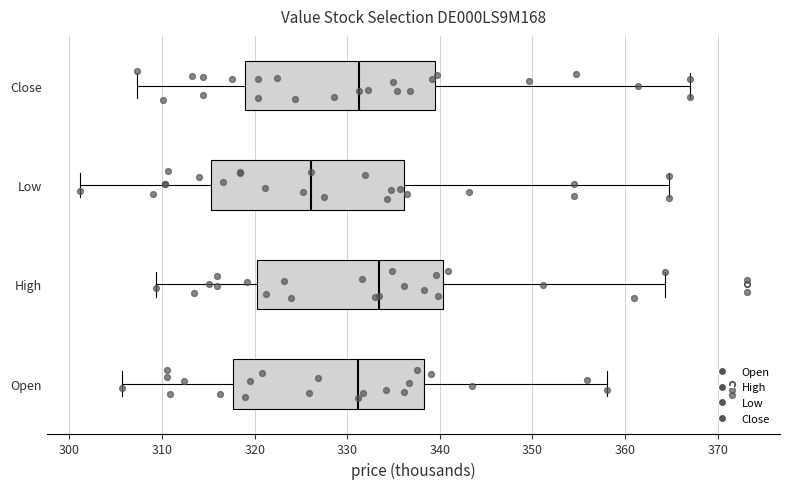

Reading bottom to top, transcribe this box plot: for each box, give where its median line is, the range the box spans, and where its two whiskers end, as read against the x-axis. The values are not printed on the chart, so give them approximately, as read against the axis.

Open: median 331, box 318 to 338, whiskers 306 to 358
High: median 333, box 320 to 340, whiskers 309 to 364
Low: median 326, box 315 to 336, whiskers 301 to 365
Close: median 331, box 319 to 339, whiskers 307 to 367